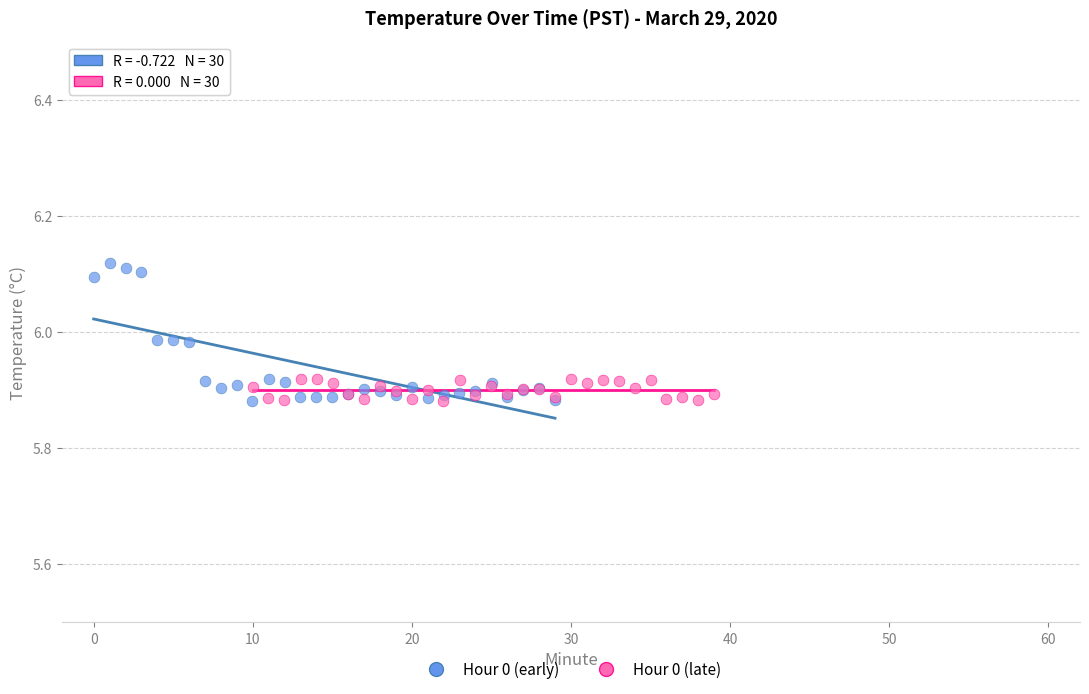

Which series contains the highest Y value?

Hour 0 (early)